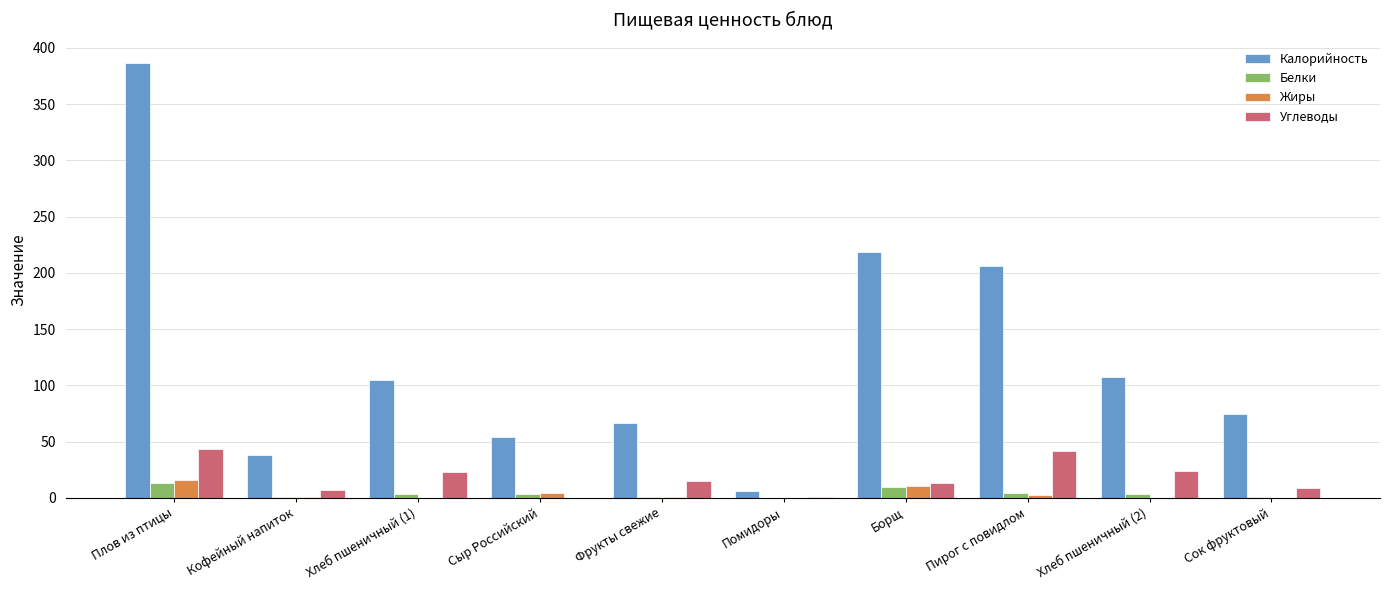

Which category has the highest value across all series?

Плов из птицы